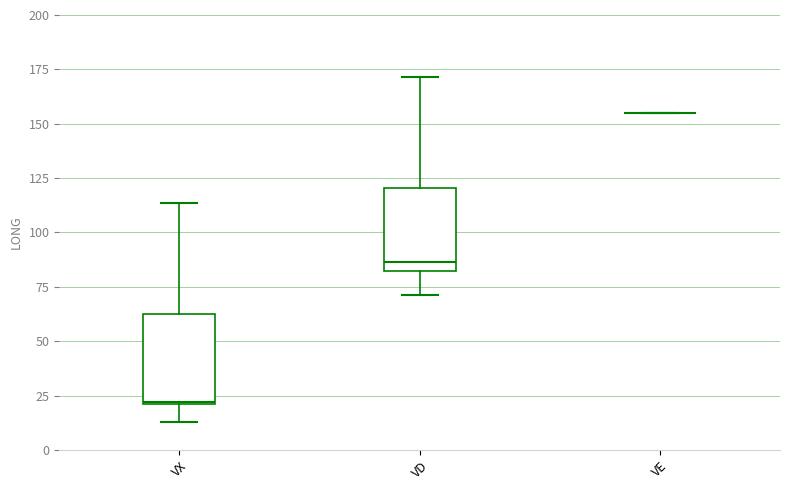

Where does the upper whisker of the box for VX end on the y-axis? The values are not printed on the chart, so give them approximately, as read against the axis.

115